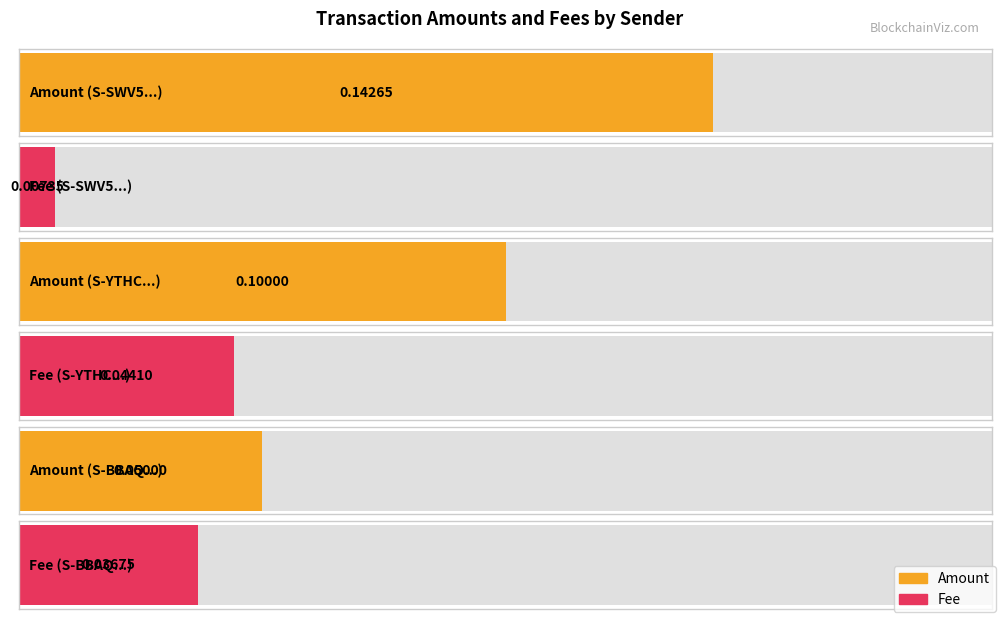

What is the lowest value of the Amount series?

0.1